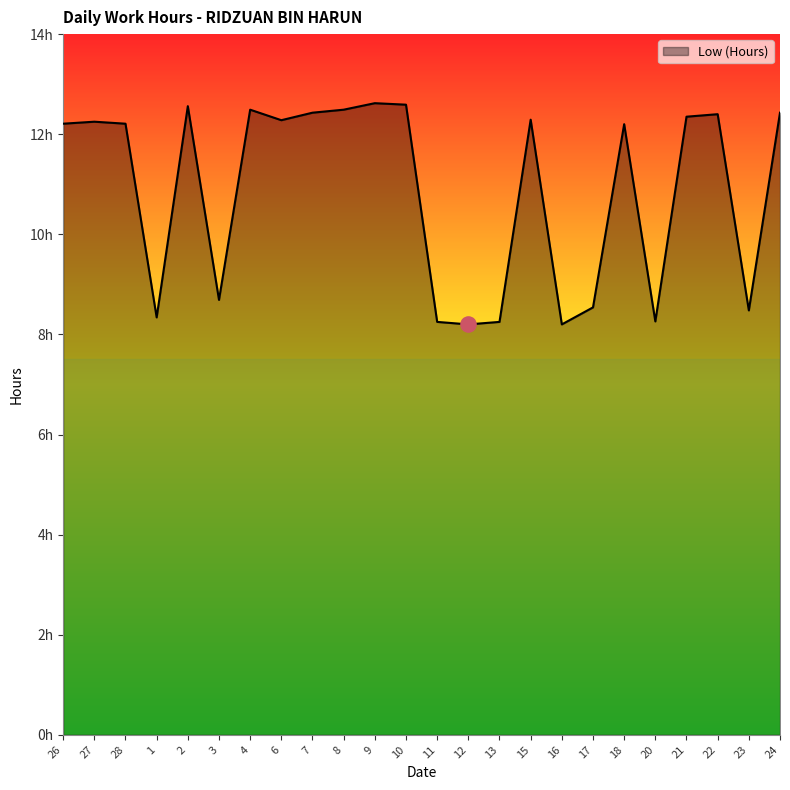

What is the change in value from 2 to 17?

-4.0